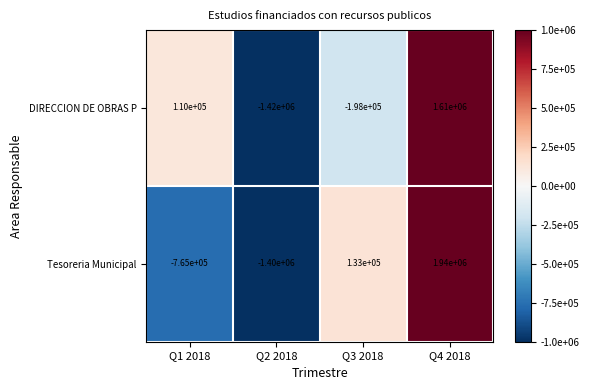

Reading left to right, list all the values displayed in this chart.

DIRECCION DE OBRAS P: 110000	-1420000	-198000	1610000
Tesoreria Municipal: -765000	-1400000	133000	1940000